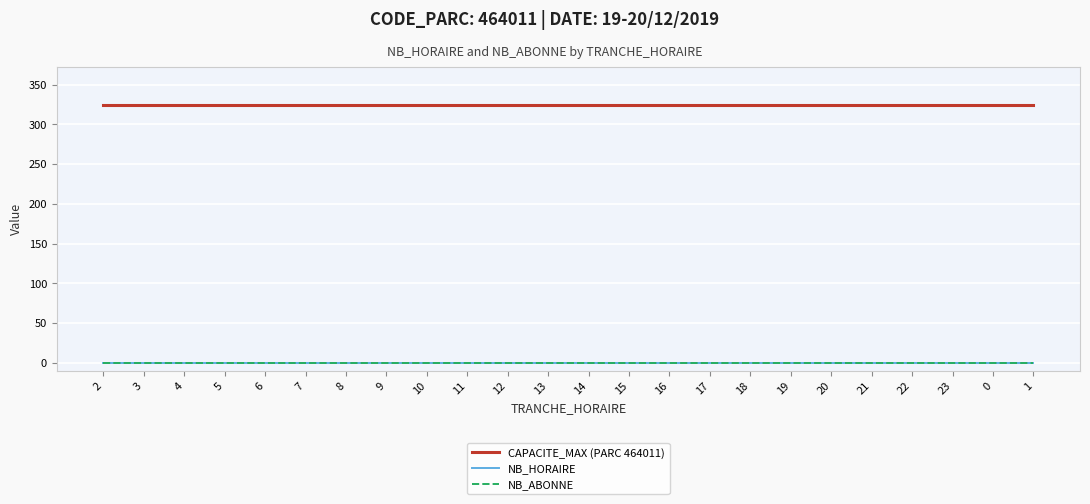

At which category is the sum across all series the highest?

2